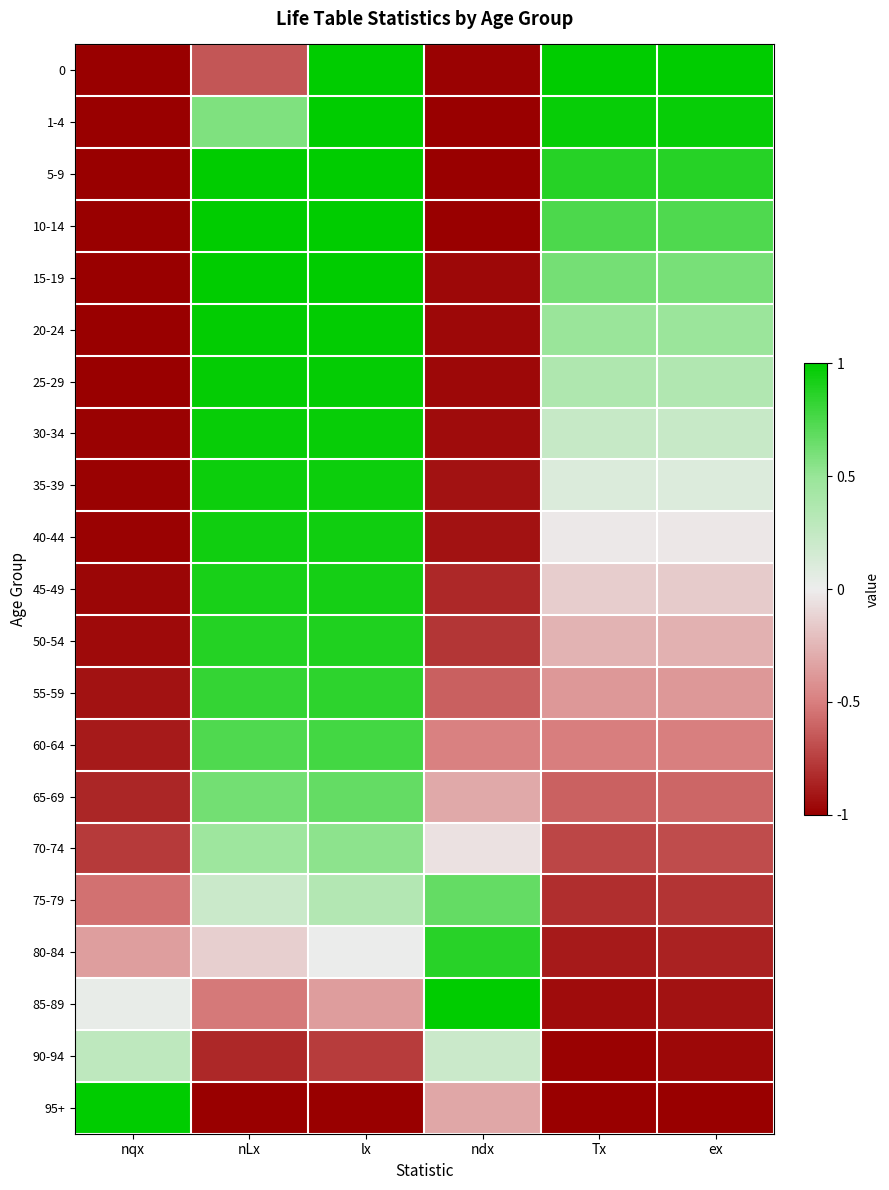

At which category is the sum across all series the highest?

lx